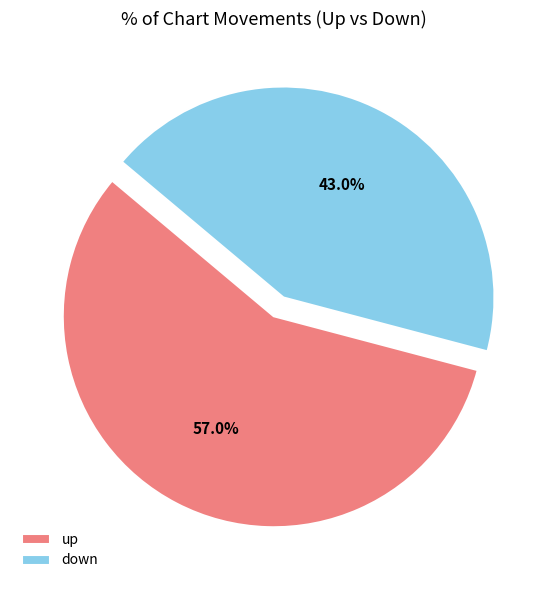

How many slices are in this pie chart?

2